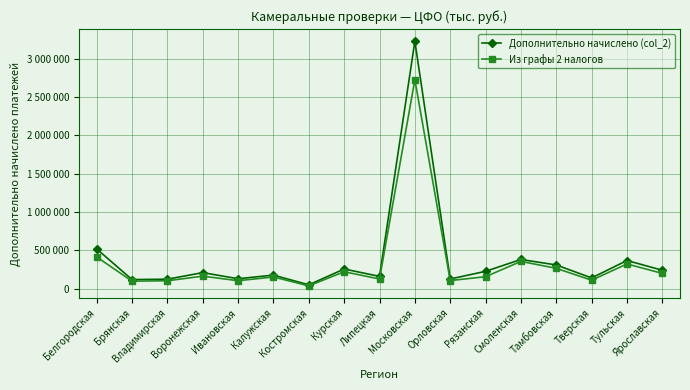

Which category has the highest value across all series?

Московская